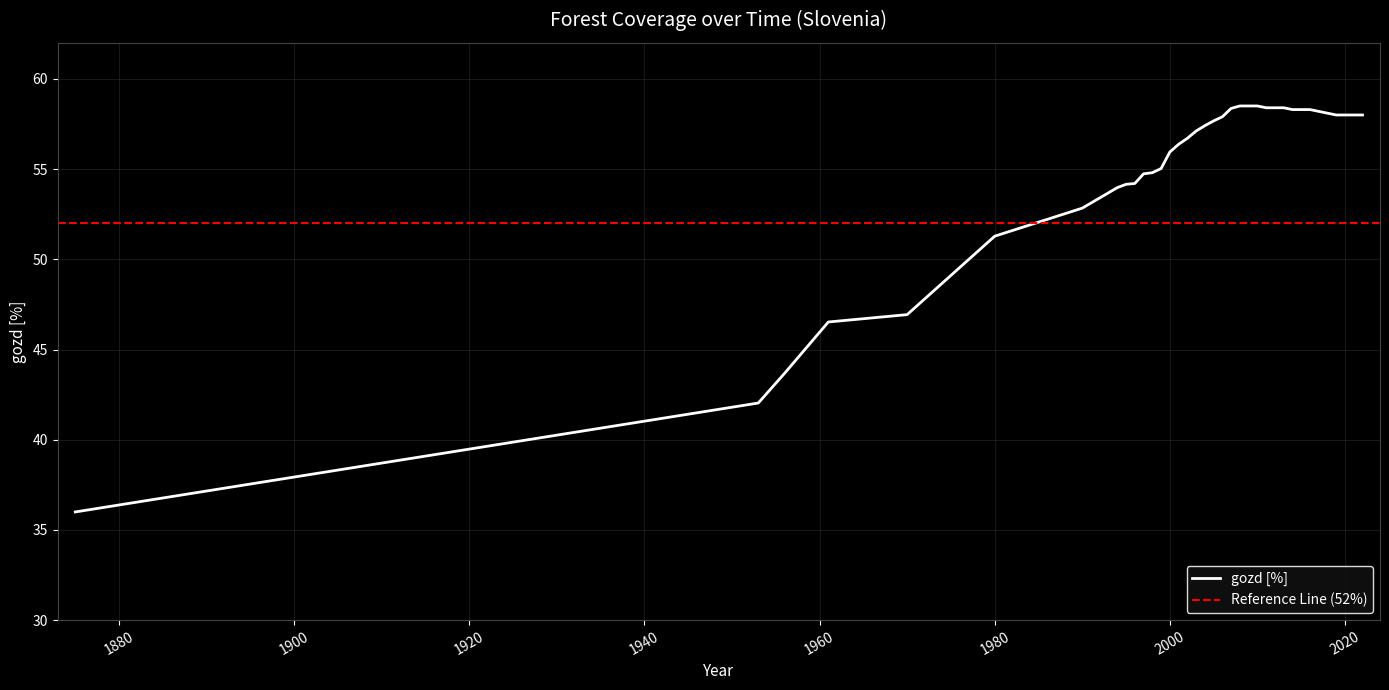

Between 1996 and 2012, which is larger?

2012